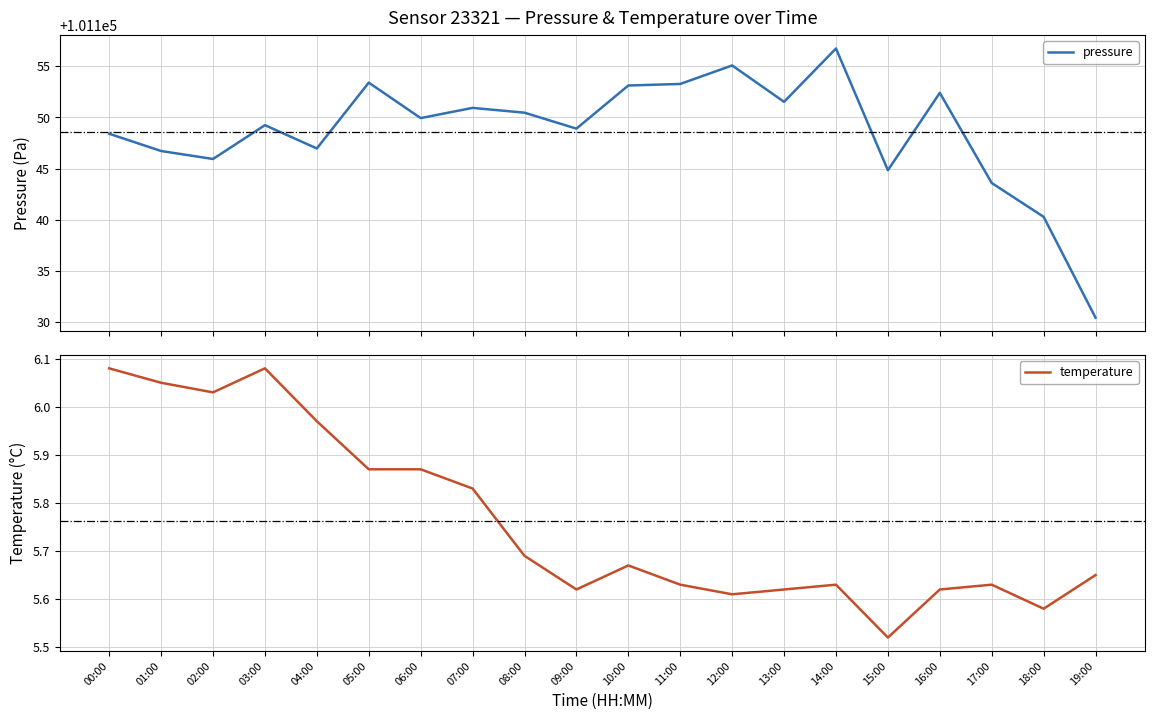

How many data points does each series have?

20